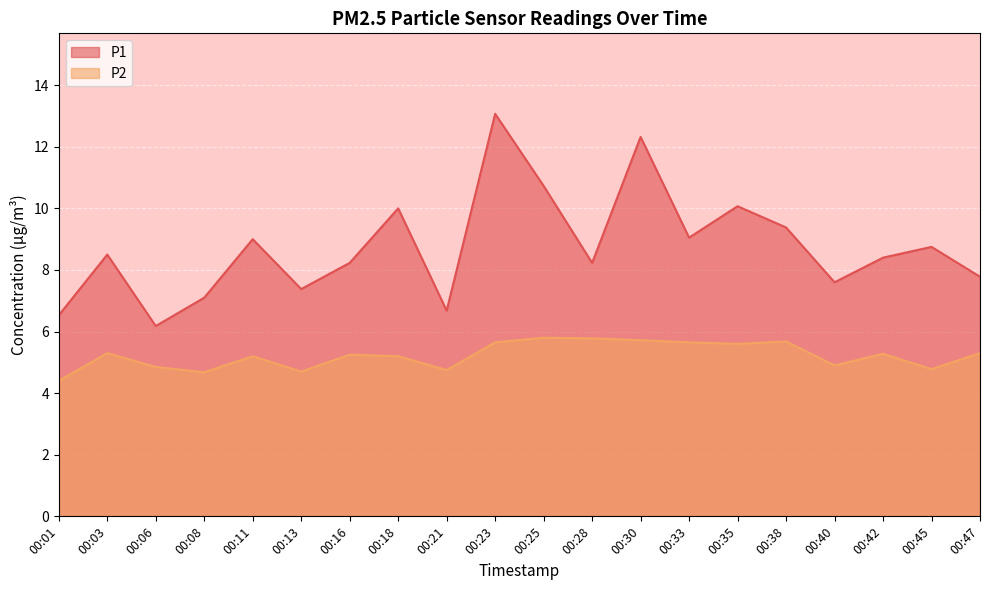

Where is the first local maximum for P1?

00:03